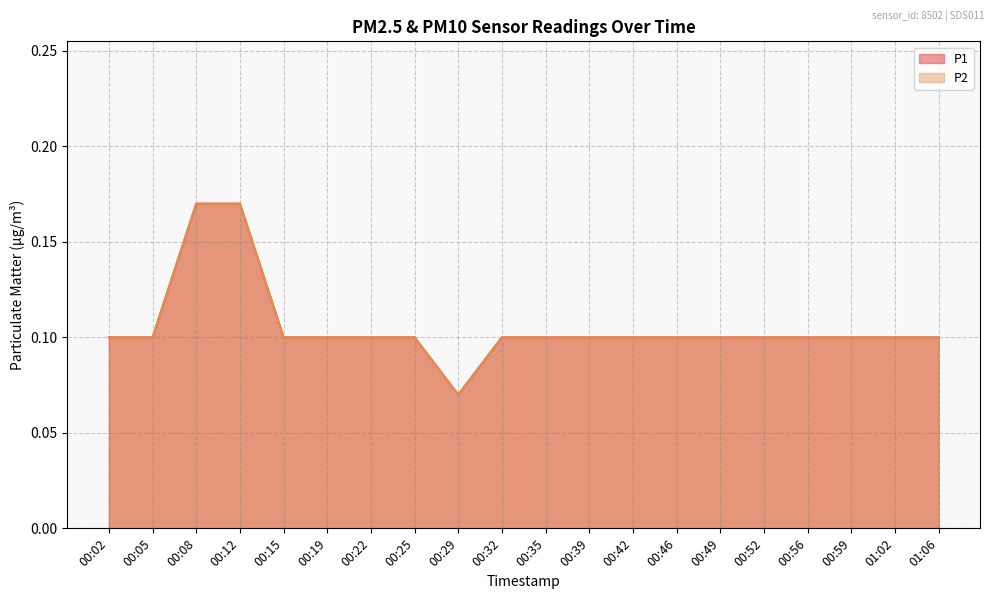

What is the total value across all series at 00:52?

0.2